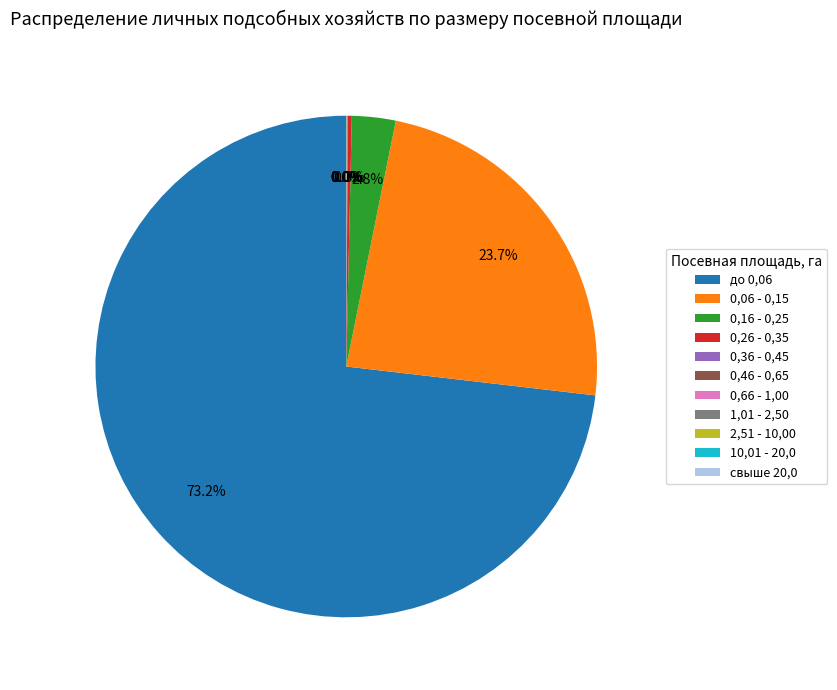

Does any single category account for the majority?

Yes